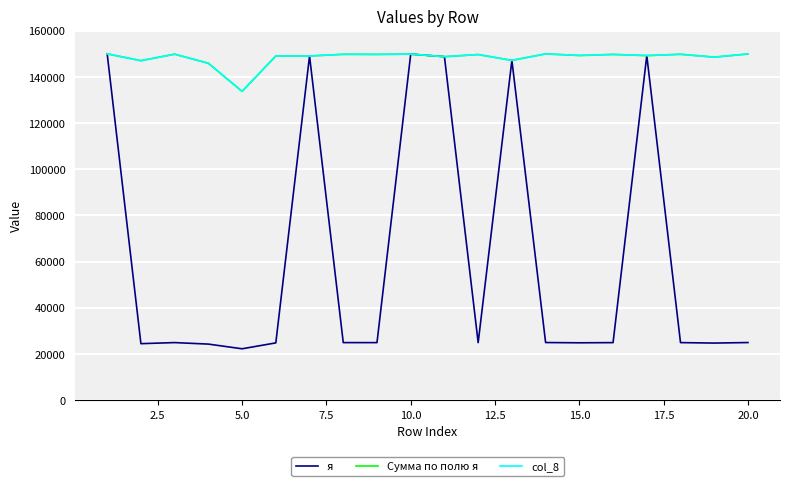

Does the chart have visible grid lines?

Yes